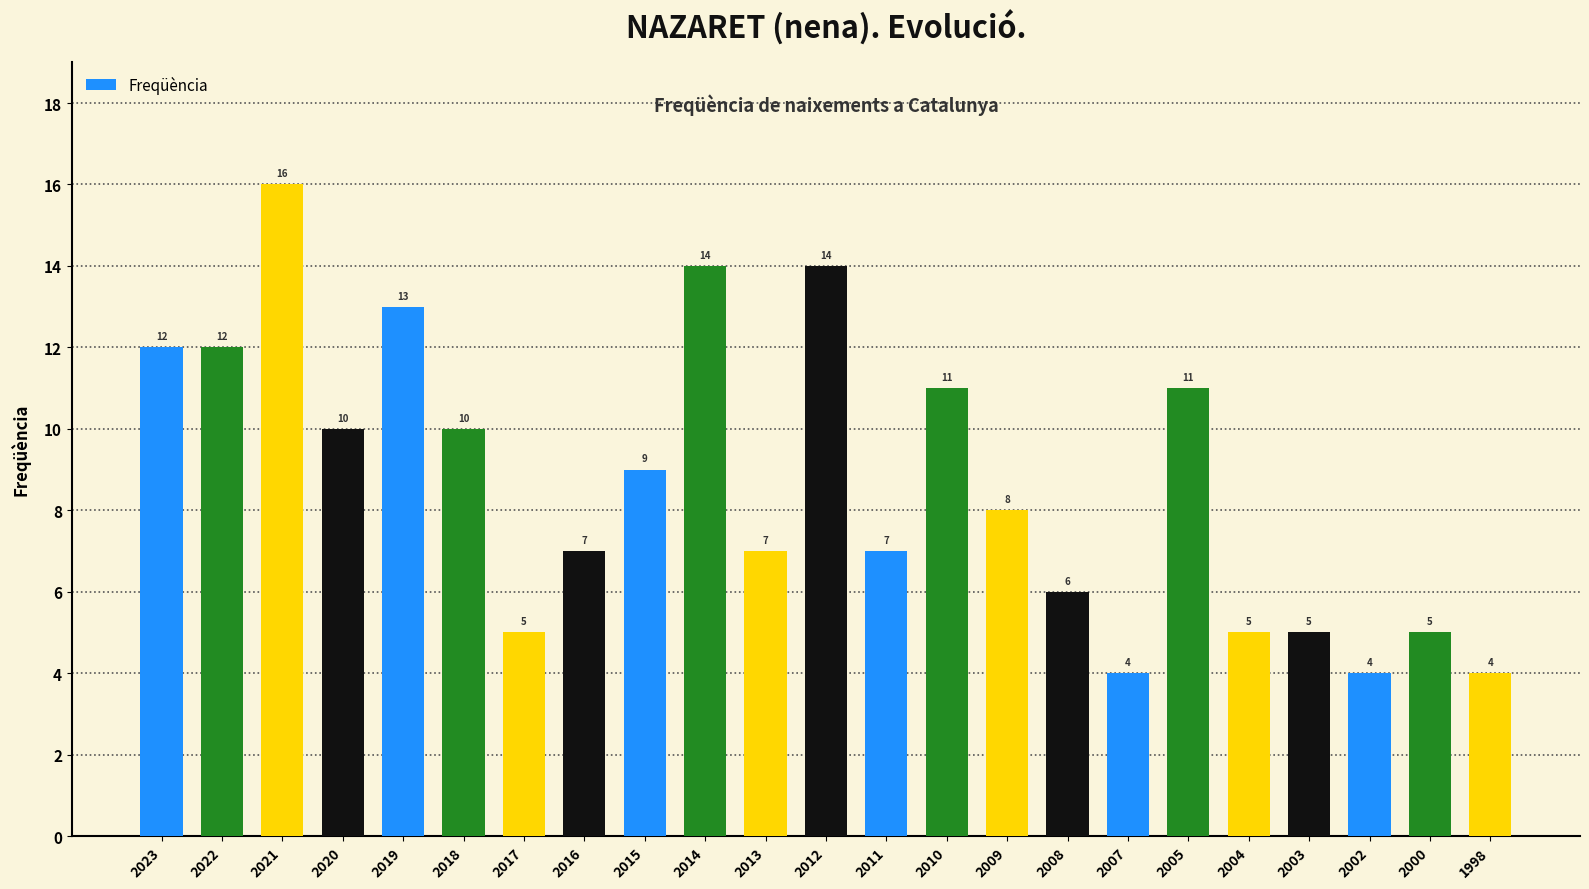

How many bars are there in total?

23